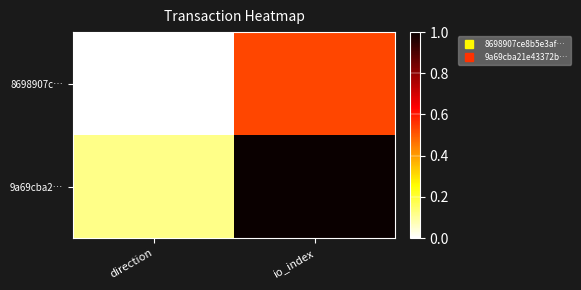

Reading left to right, list all the values displayed in this chart.

8698907c…: direction=0.0	io_index=0.5
9a69cba2…: direction=0.1	io_index=1.0